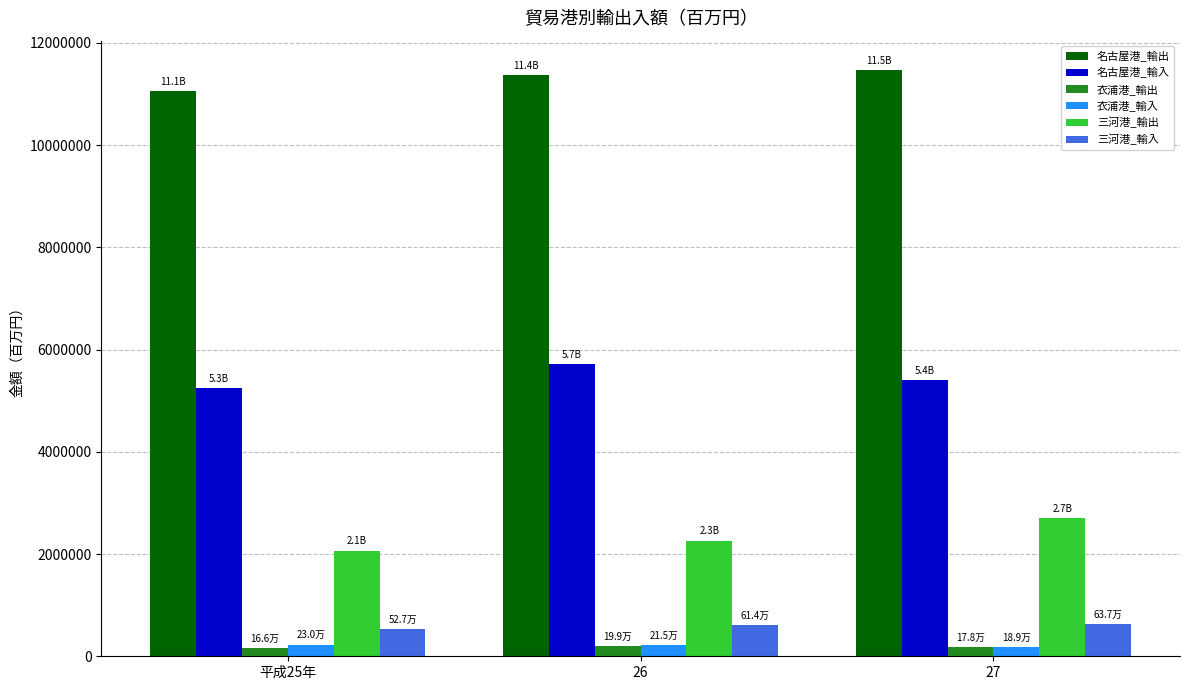

How many categories are shown in the chart?

3